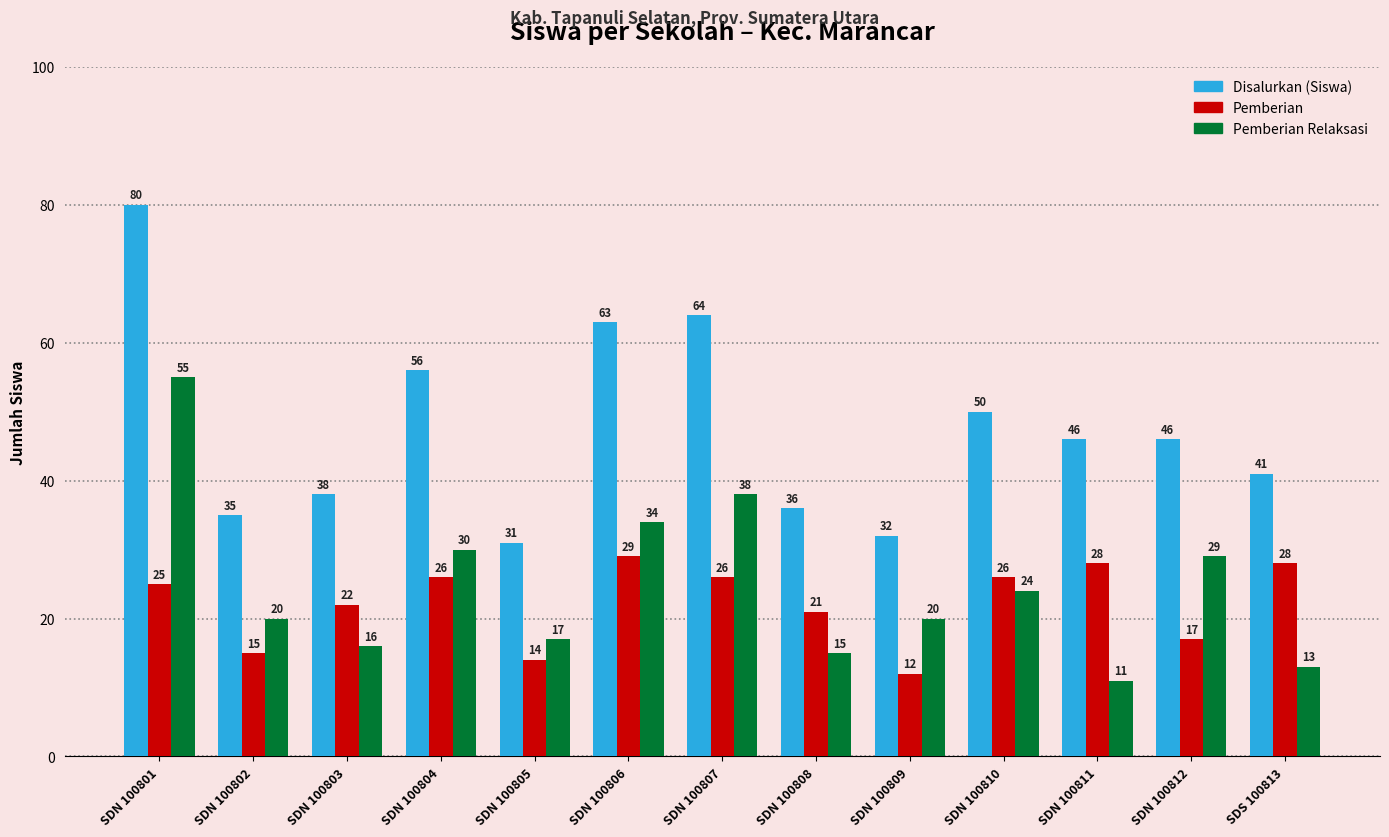

What is the difference between the second highest and minimum values in the Pemberian Relaksasi series?

27